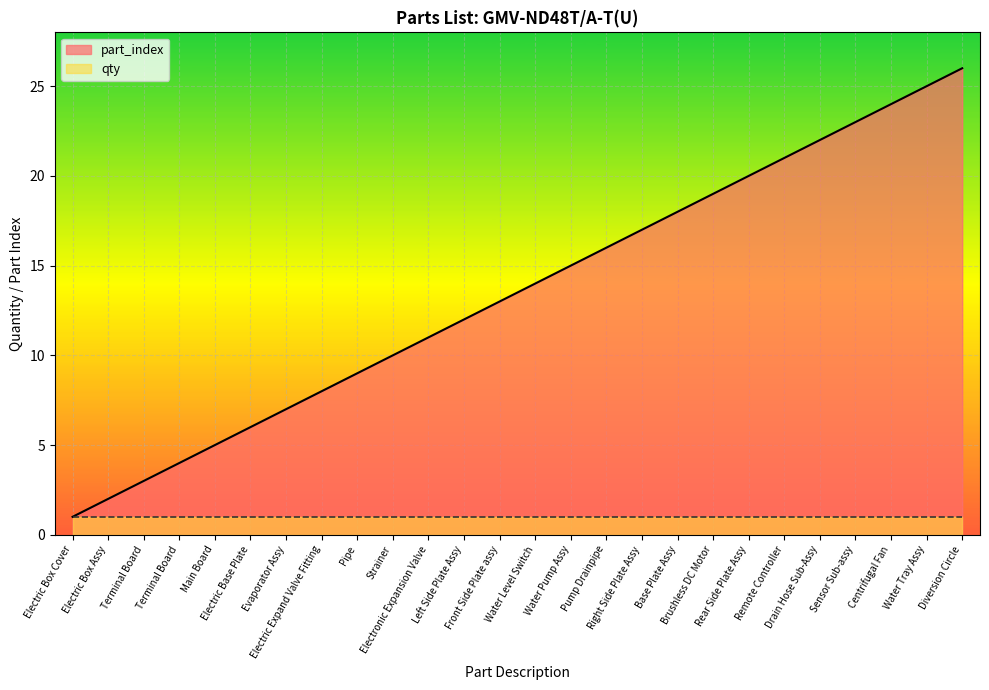

What is the value of the 8th point from the left?

8